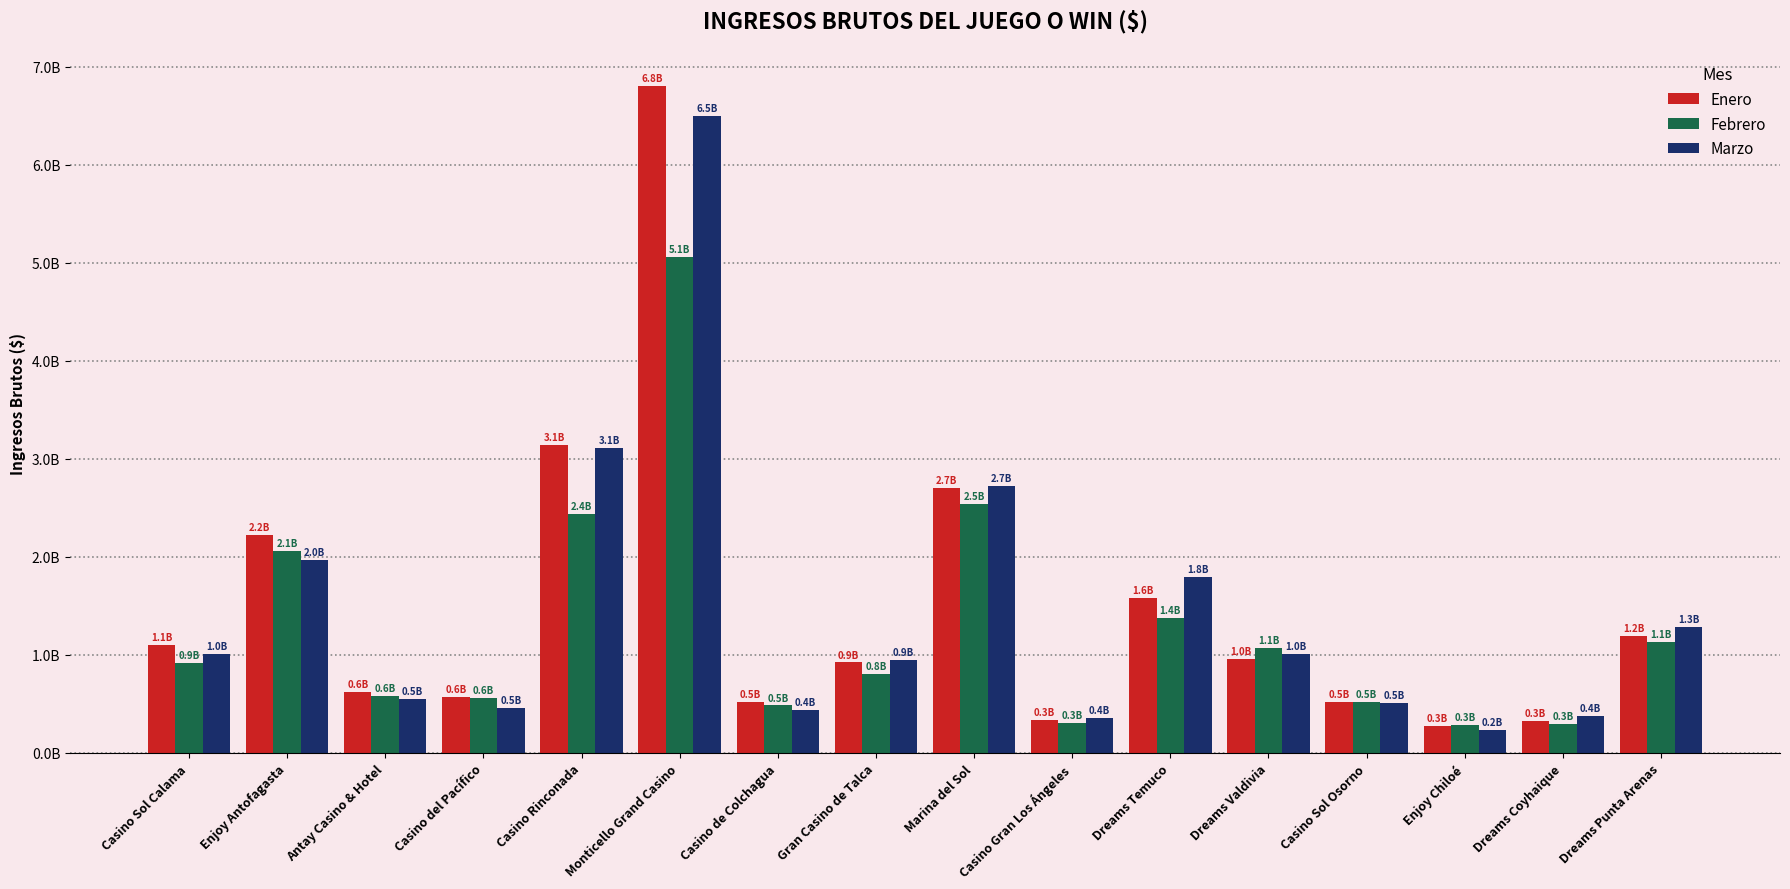

At which label does Marzo reach its minimum?

Enjoy Chiloé